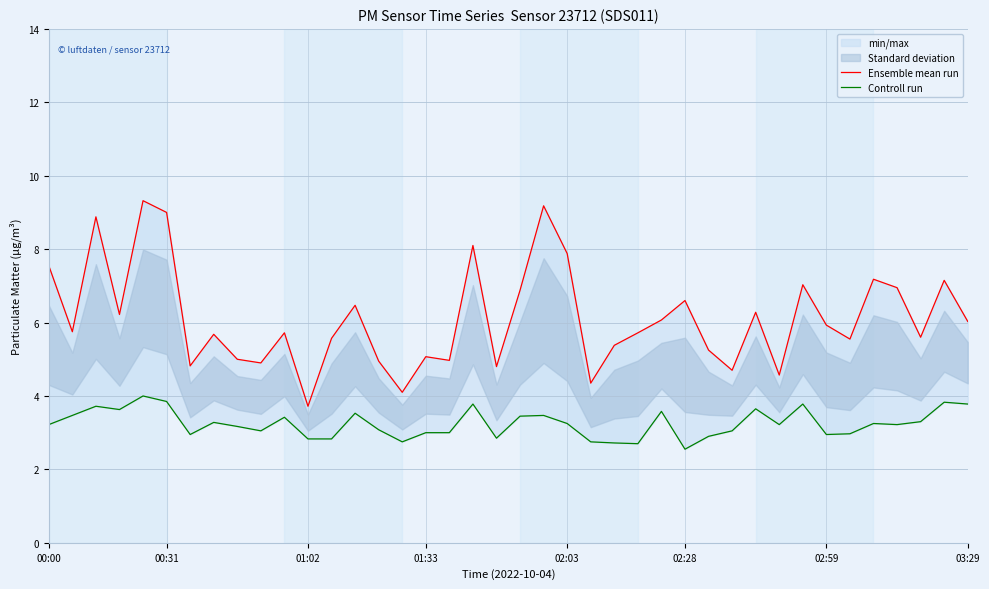

What is the sum of all Ensemble mean run values?

244.9